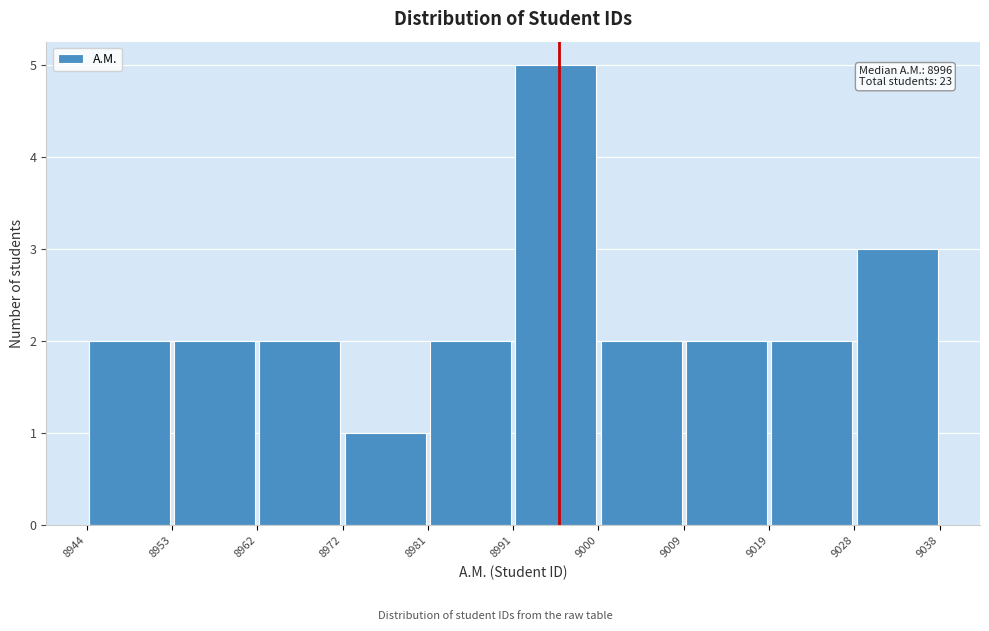

Which range on the x-axis has the tallest bar?

8991 to 9000